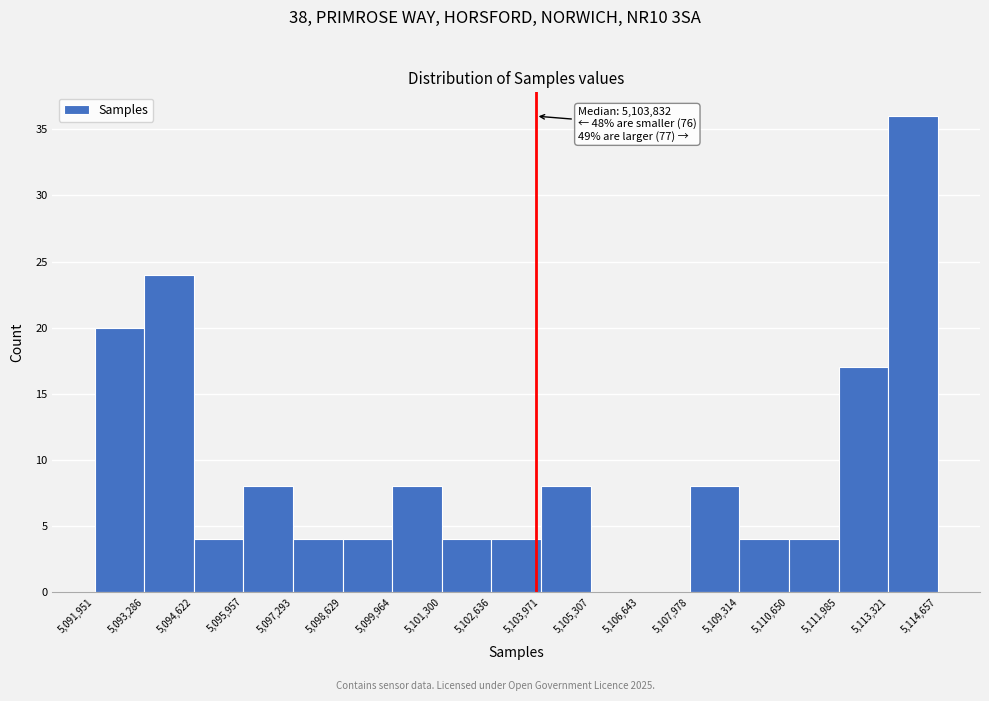

Over which range of the x-axis is the bar tallest?

5,113,321 to 5,114,657